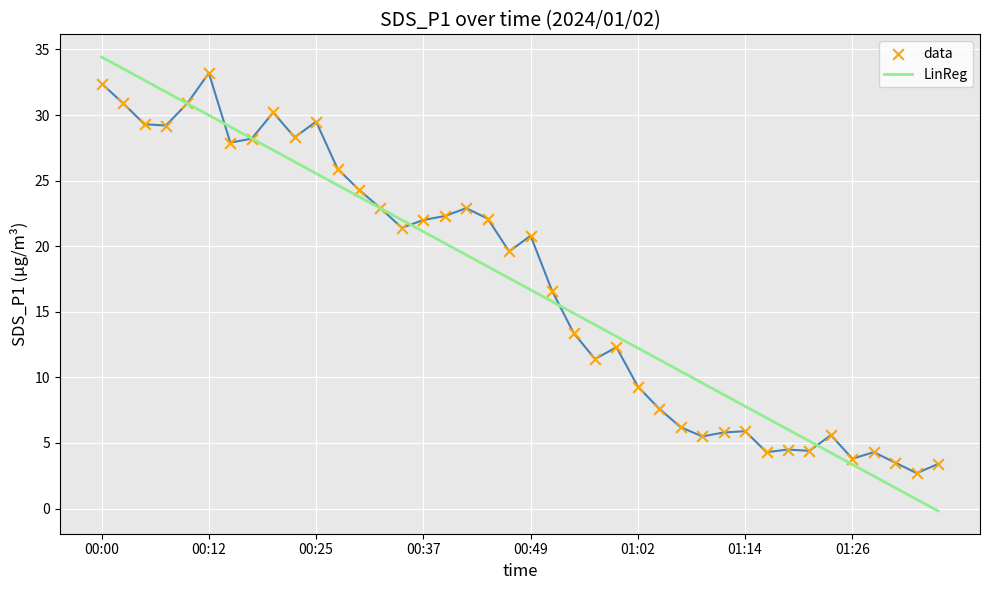

What is the greatest value displayed?

34.4